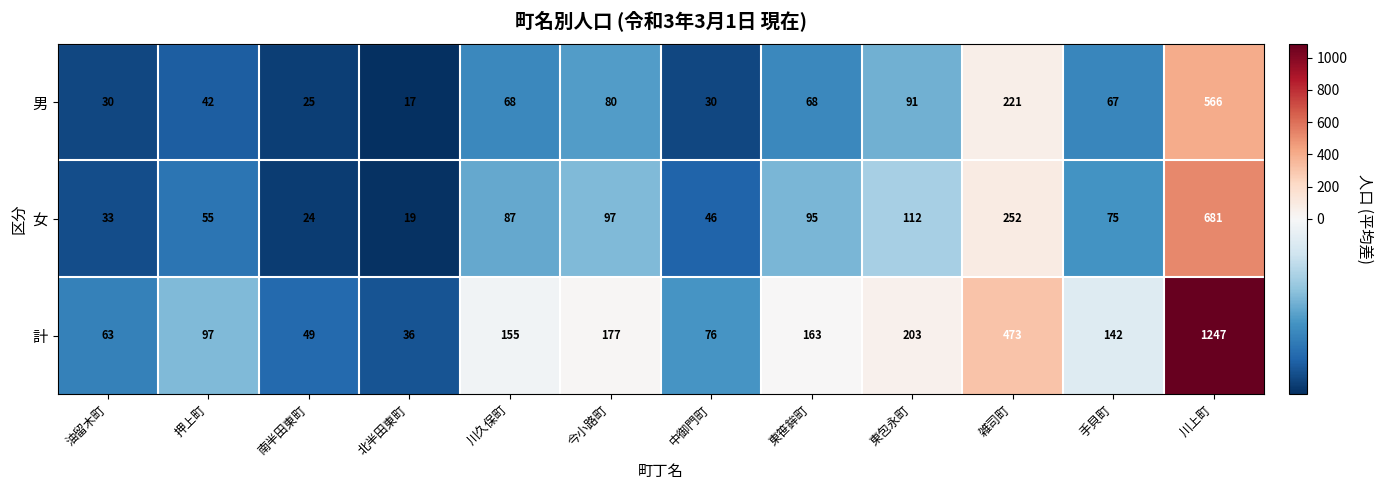

The 計 series shows 742 at 雑司町. True or false?

False